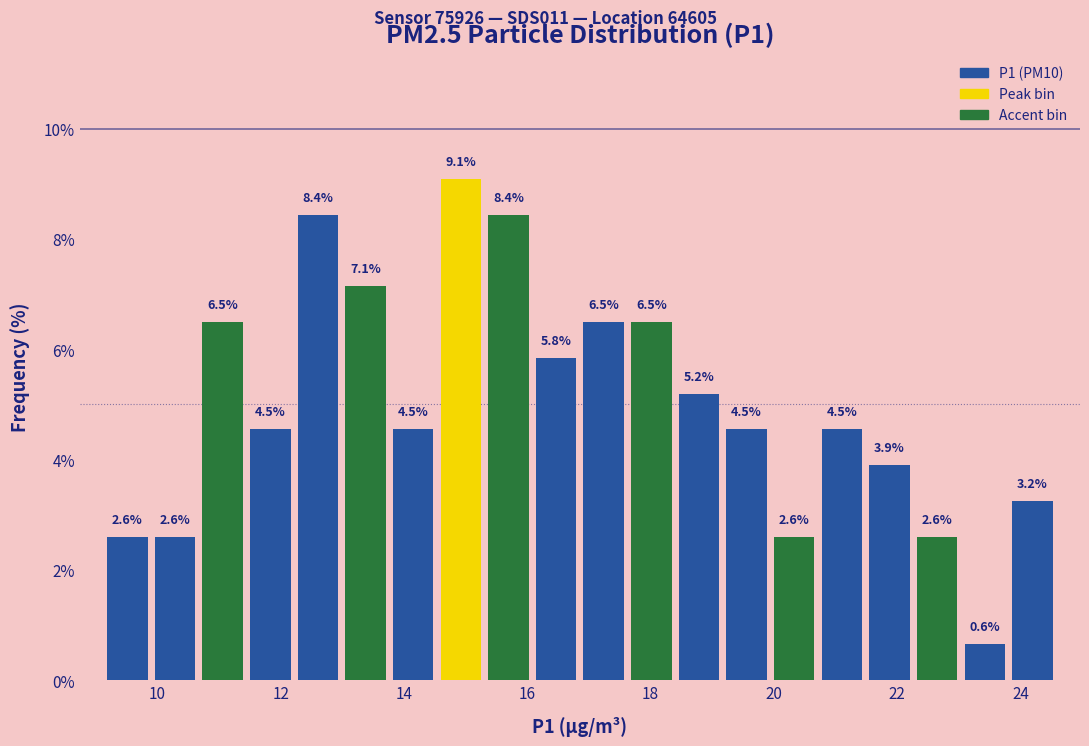

Read against the x-axis, roughly where is the centre of the tallest bar?

15.0